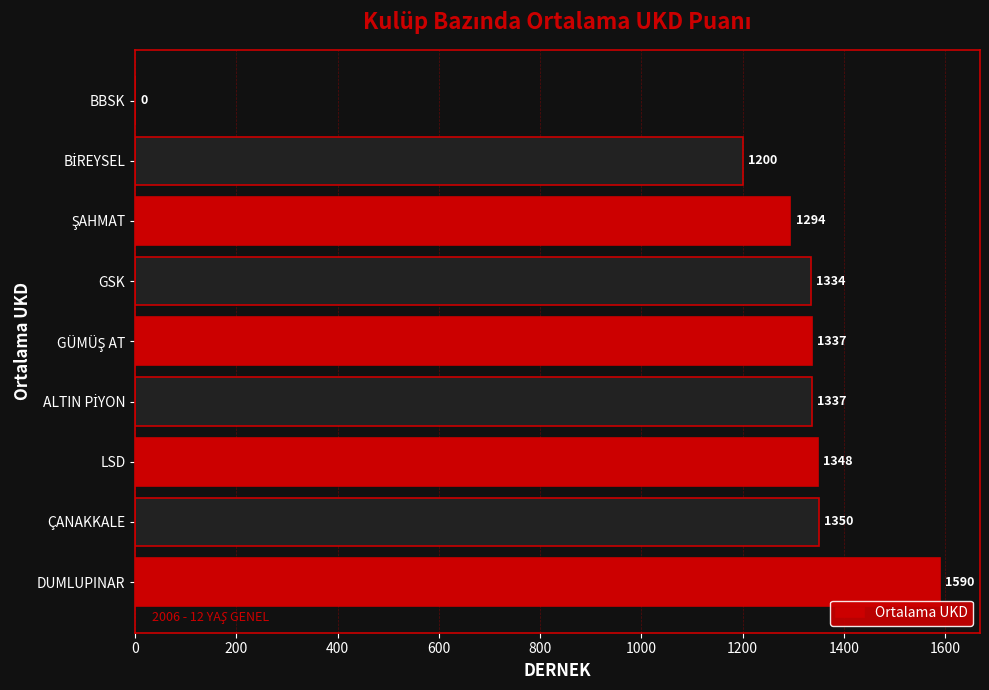

Which label corresponds to the largest value in the chart?

DUMLUPINAR